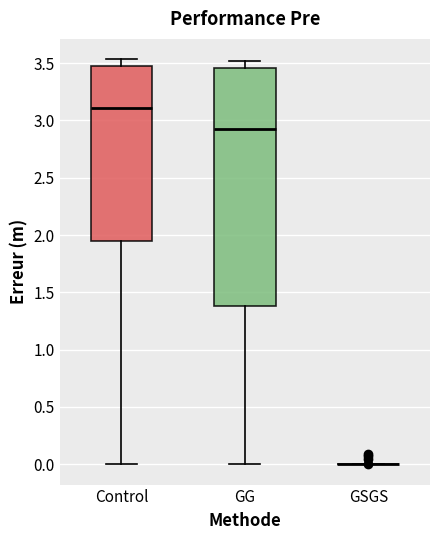

Where is the lower edge of the box for GG on the y-axis? The values are not printed on the chart, so give them approximately, as read against the axis.

1.40